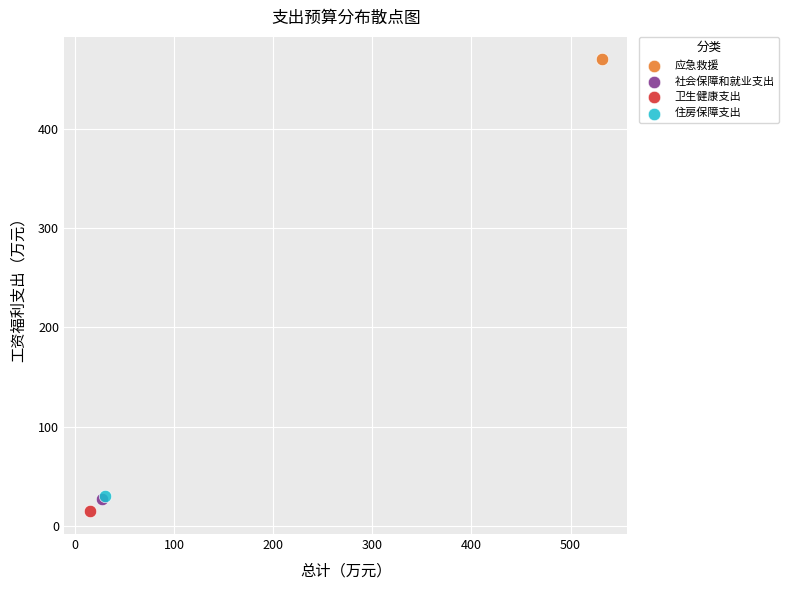

Which series contains the lowest Y value?

卫生健康支出